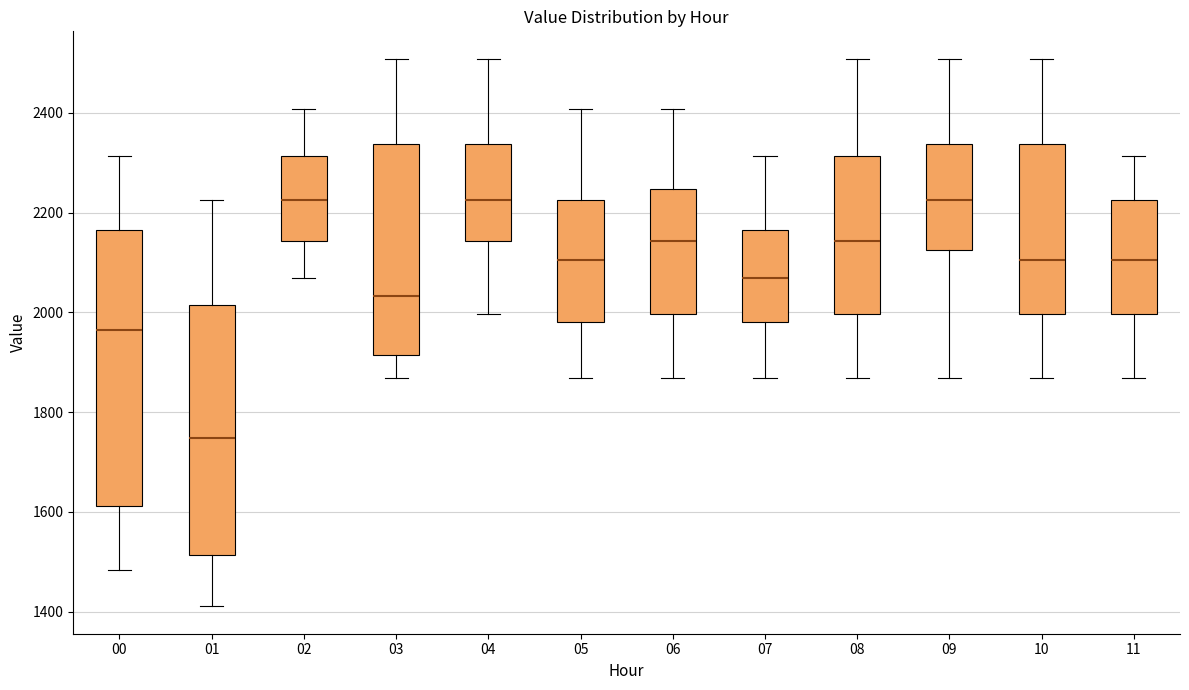

Reading left to right, transcribe this box plot: for each box, give where its median line is, the range the box spans, and where its two whiskers end, as read against the y-axis. The values are not printed on the chart, so give them approximately, as read against the axis.

00: median 1960, box 1620 to 2160, whiskers 1480 to 2320
01: median 1740, box 1520 to 2020, whiskers 1420 to 2220
02: median 2220, box 2140 to 2320, whiskers 2060 to 2400
03: median 2040, box 1920 to 2340, whiskers 1860 to 2500
04: median 2220, box 2140 to 2340, whiskers 2000 to 2500
05: median 2100, box 1980 to 2220, whiskers 1860 to 2400
06: median 2140, box 2000 to 2240, whiskers 1860 to 2400
07: median 2060, box 1980 to 2160, whiskers 1860 to 2320
08: median 2140, box 2000 to 2320, whiskers 1860 to 2500
09: median 2220, box 2120 to 2340, whiskers 1860 to 2500
10: median 2100, box 2000 to 2340, whiskers 1860 to 2500
11: median 2100, box 2000 to 2220, whiskers 1860 to 2320